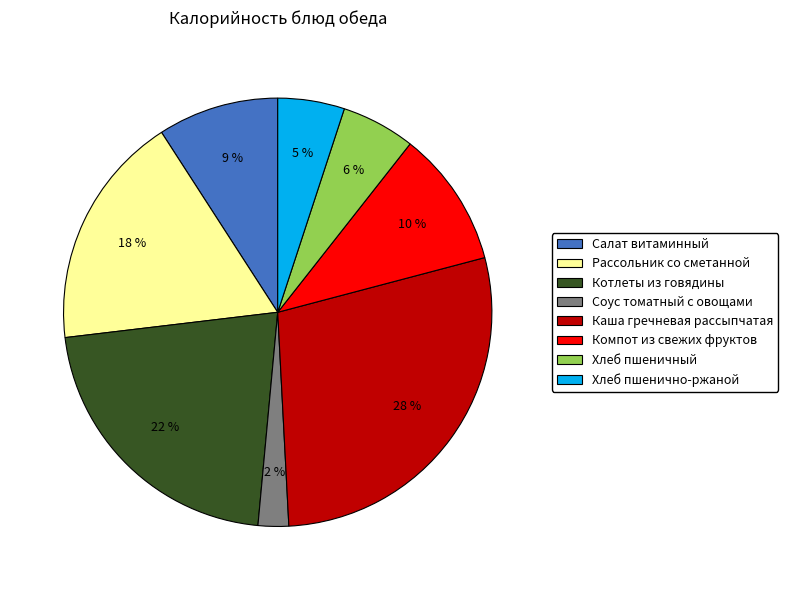

Which category has the biggest portion of the pie?

Каша гречневая рассыпчатая